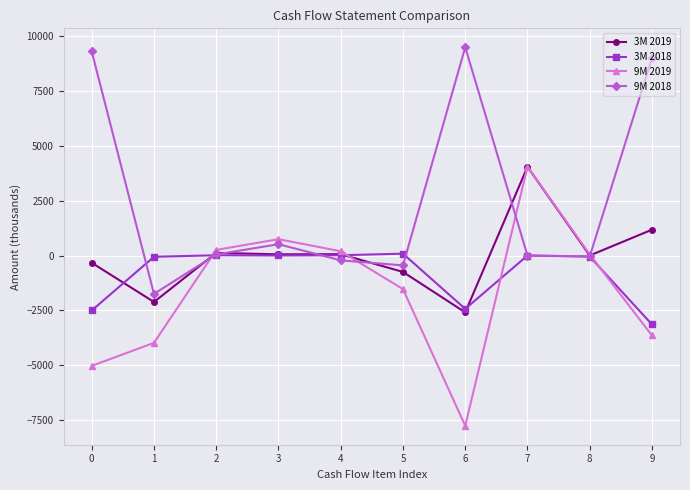

How many lines are shown in the chart?

4